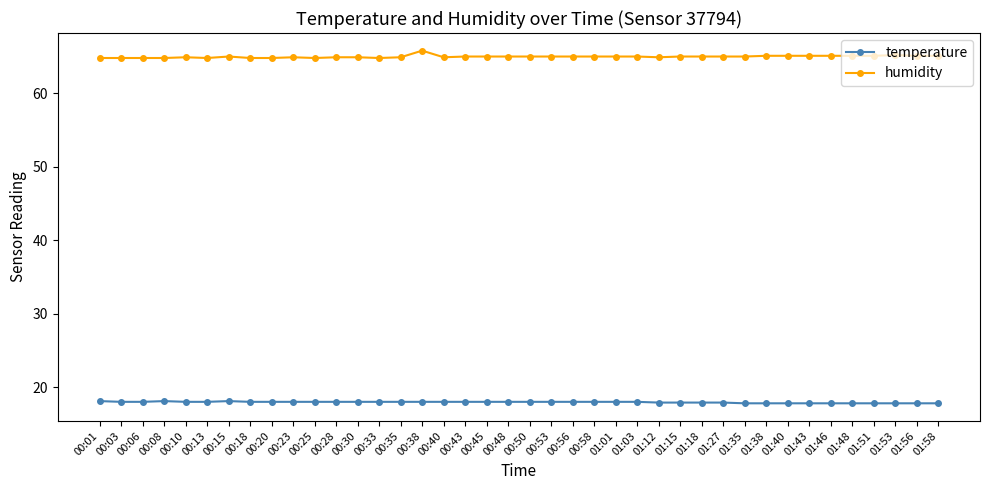

True or false: temperature and humidity cross at least once.

False